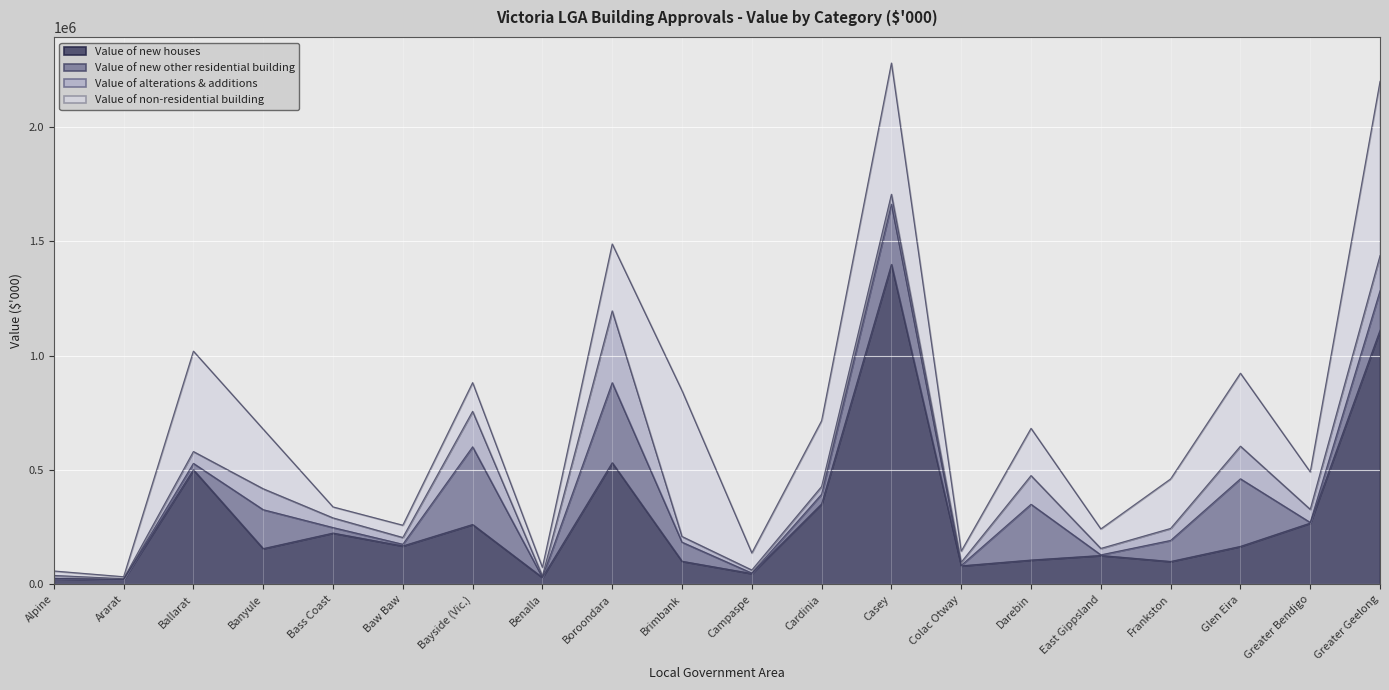

What is the average value of the Value of non-residential building series?

232953.6